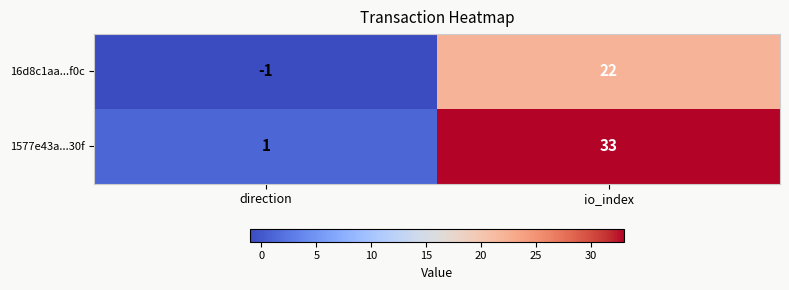

Count the number of data series in this chart.

2